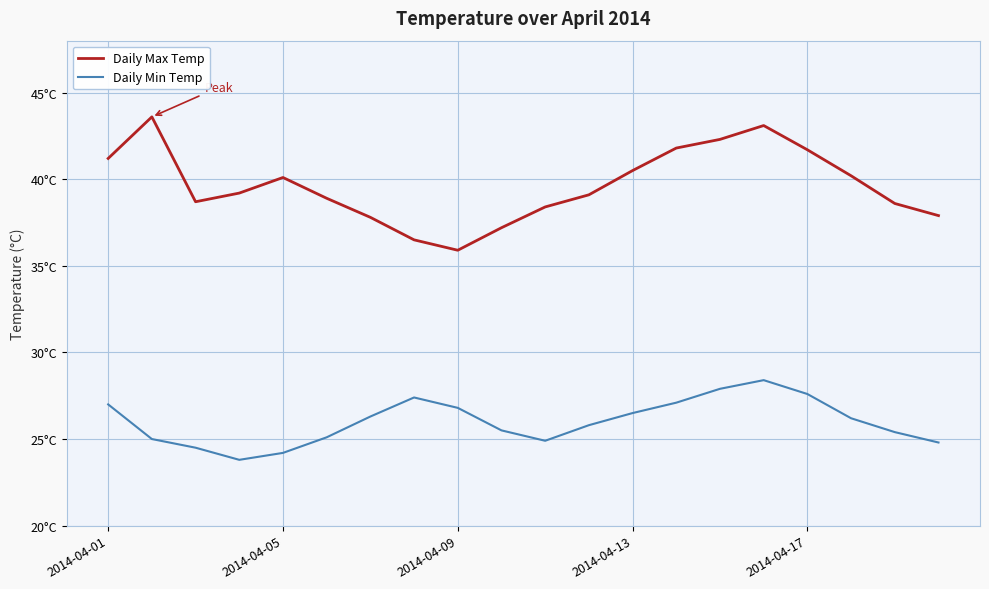

Which series has the largest range (max minus min)?

Daily Max Temp